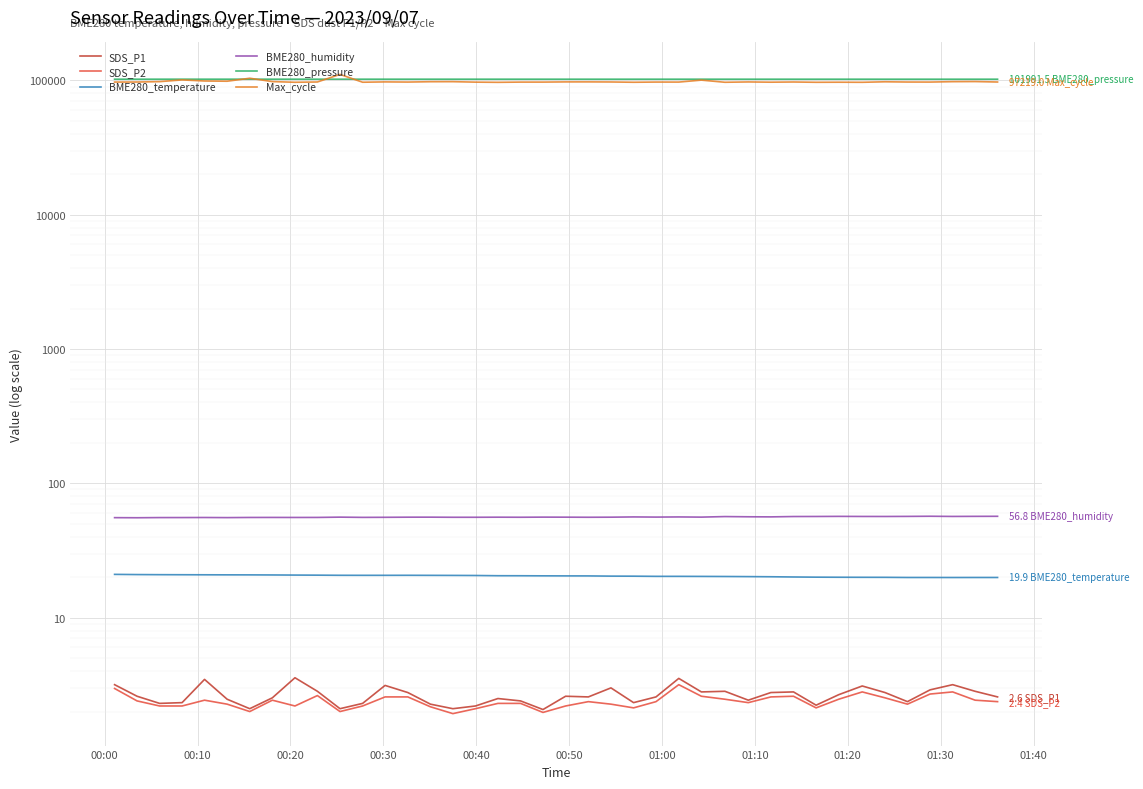

Is the value of BME280_temperature at 12 greater than the value of SDS_P1 at 37?

Yes